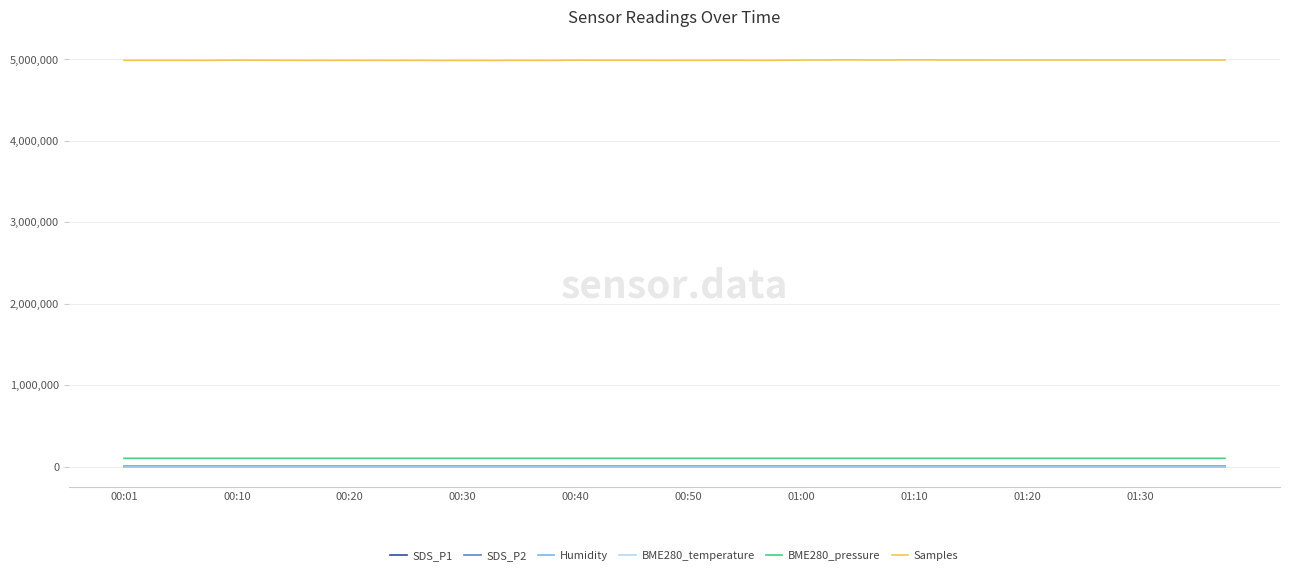

Which series has the largest range (max minus min)?

Samples